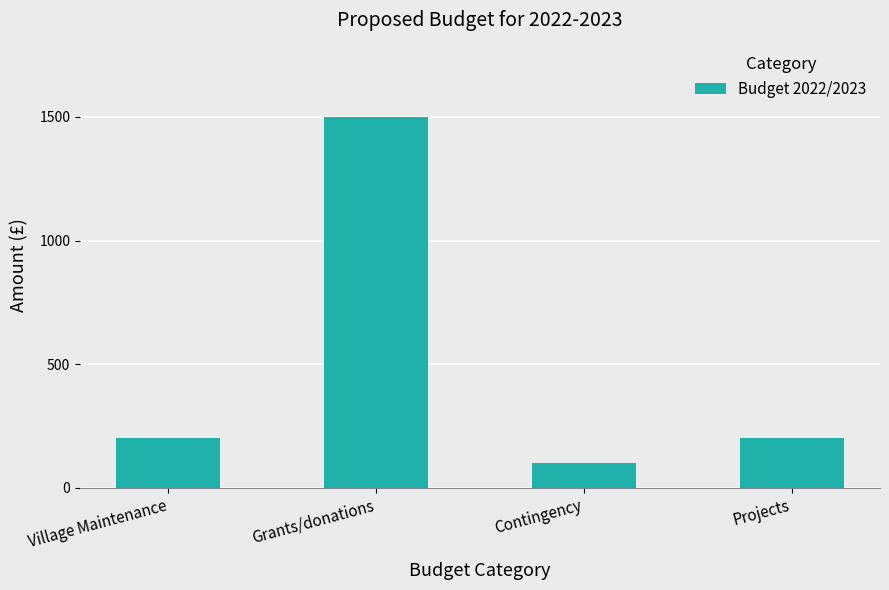

What is the change in value from Contingency to Projects?

+100